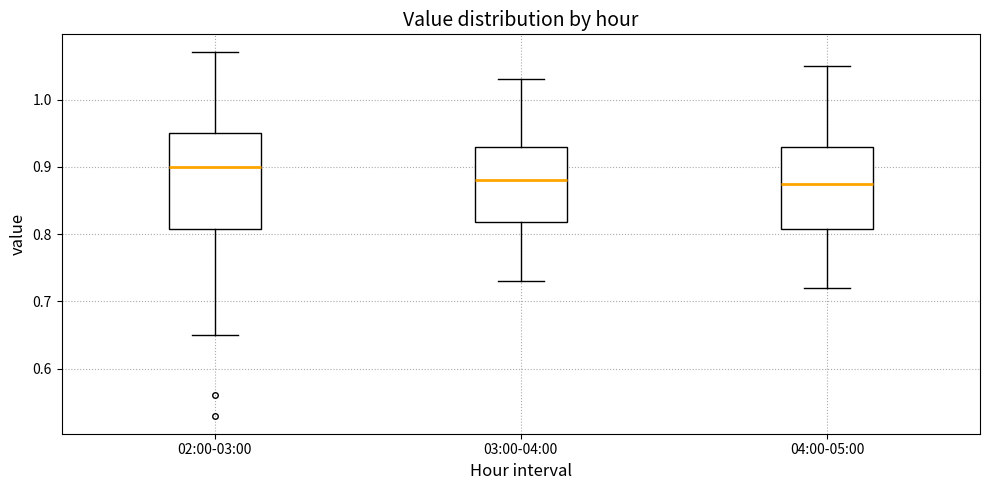

Where does the median line of the box for 03:00-04:00 sit on the y-axis? The values are not printed on the chart, so give them approximately, as read against the axis.

0.88